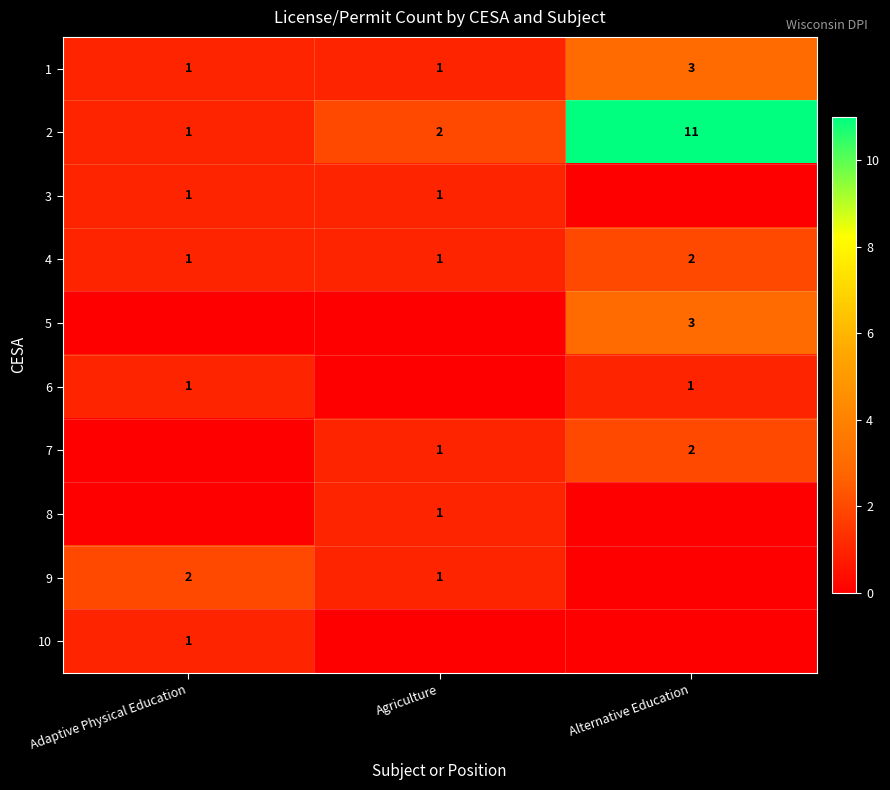

Is the value of 2 at Adaptive Physical Education greater than the value of 9 at Adaptive Physical Education?

No